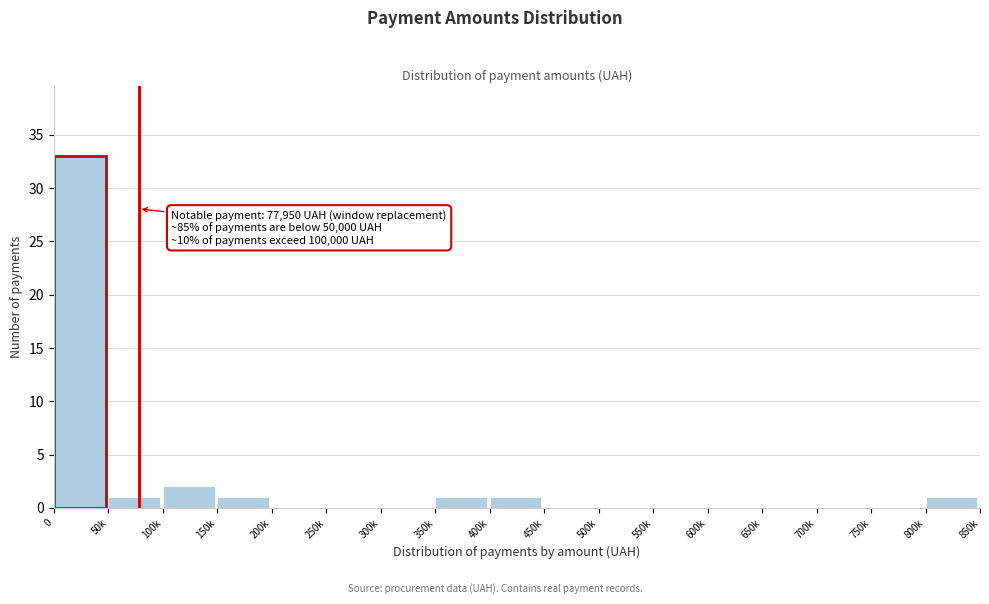

Reading left to right, list all the values displayed in this chart.

0=33	50k=1	100k=2	150k=1	200k=0	250k=0	300k=0	350k=1	400k=1	450k=0	500k=0	550k=0	600k=0	650k=0	700k=0	750k=0	800k=1